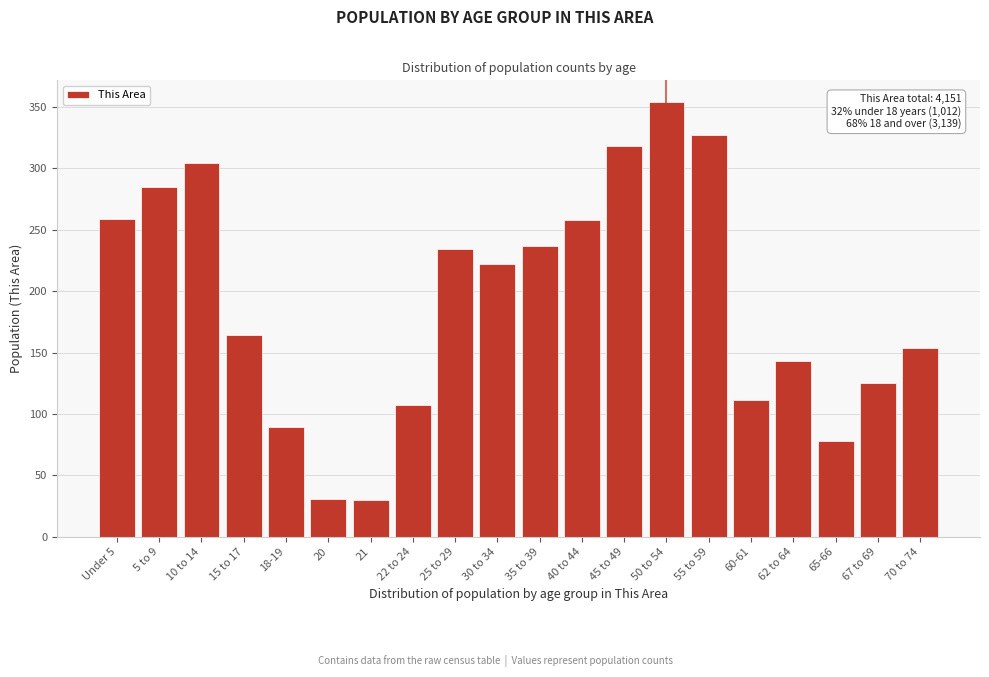

What is the average value?

192